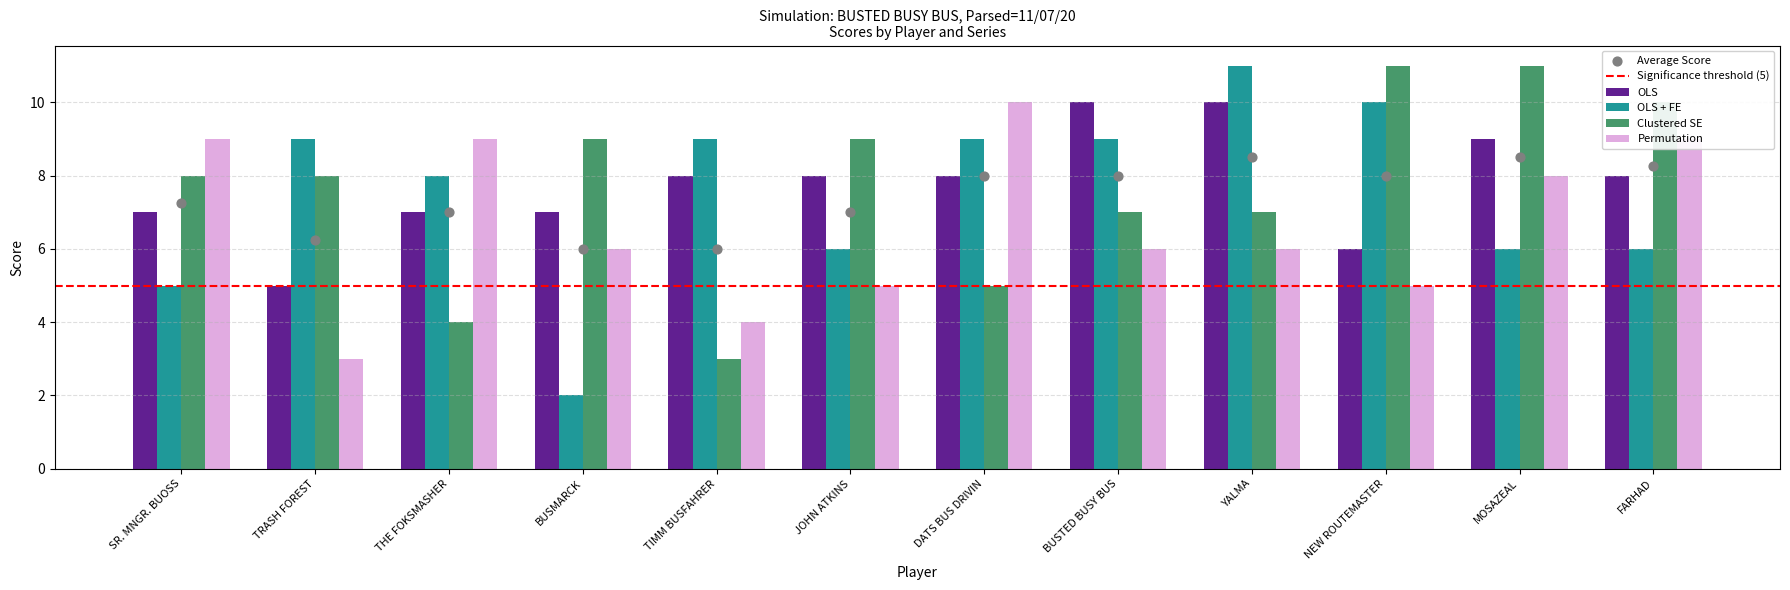

Is the value of OLS at BUSTED BUSY BUS greater than the value of Clustered SE at NEW ROUTEMASTER?

No